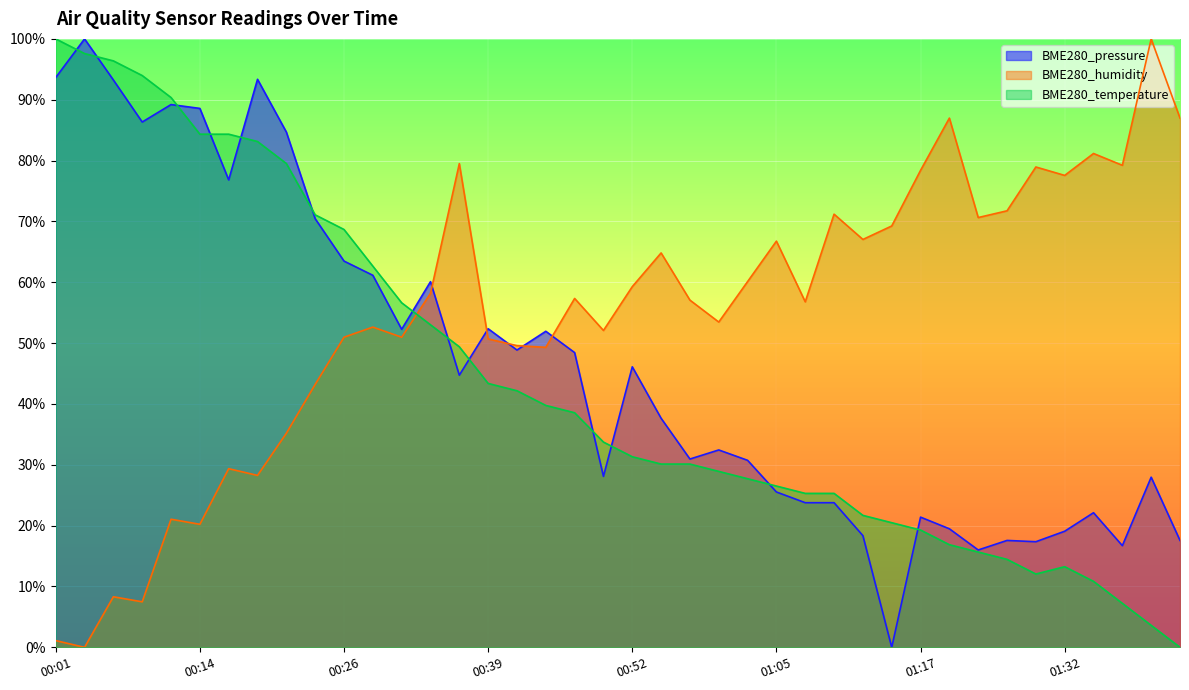

What is the average value of the BME280_humidity series?

54.6